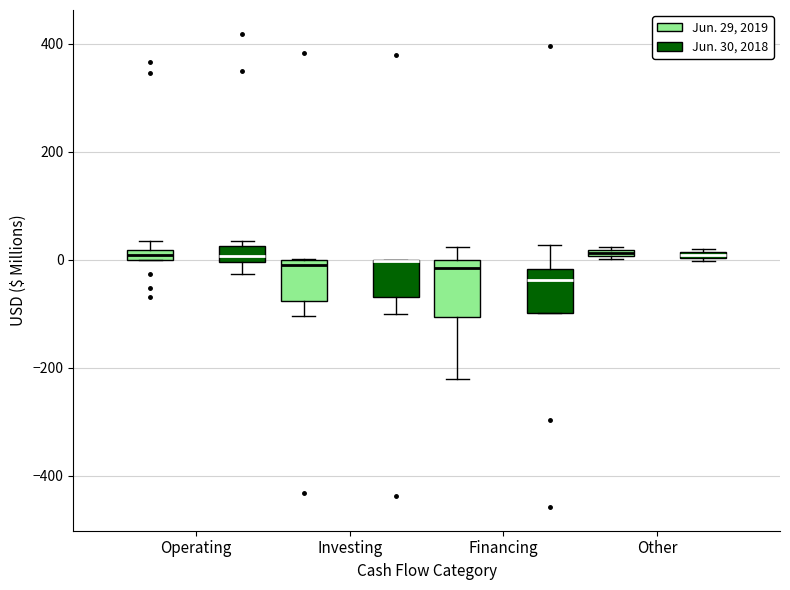

Which box is the tallest, from its lower edge to its upper edge?

Financing (Jun. 29, 2019)